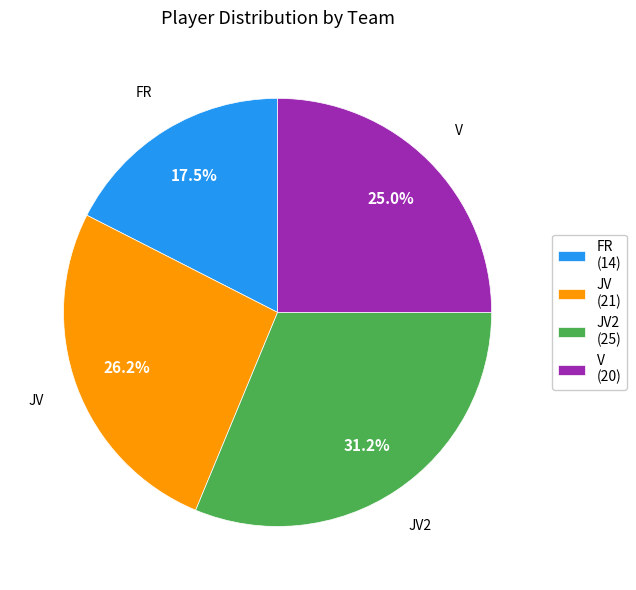

Approximately how many times larger is the value at JV (21) compared to FR (14)?

1.5